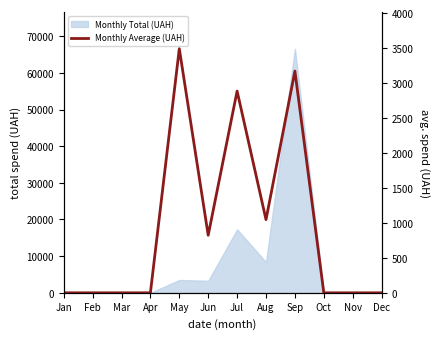

Reading left to right, transcribe all the data shown in this chart.

Jan=0.0	Feb=0.0	Mar=0.0	Apr=0.0	May=3489.8	Jun=822.5	Jul=2884.6	Aug=1046.1	Sep=3170.7	Oct=0.0	Nov=0.0	Dec=0.0